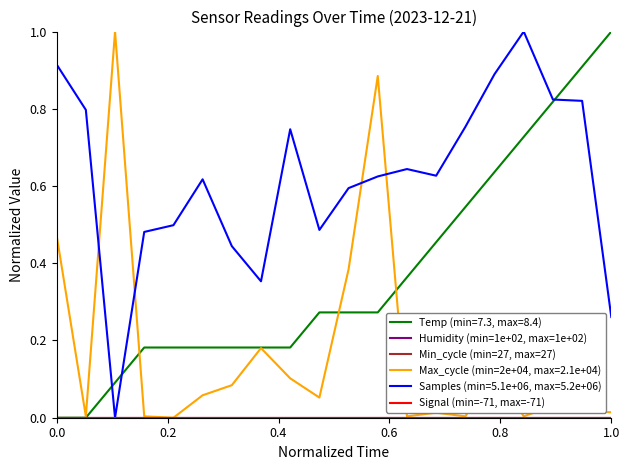

Does the chart have visible grid lines?

No